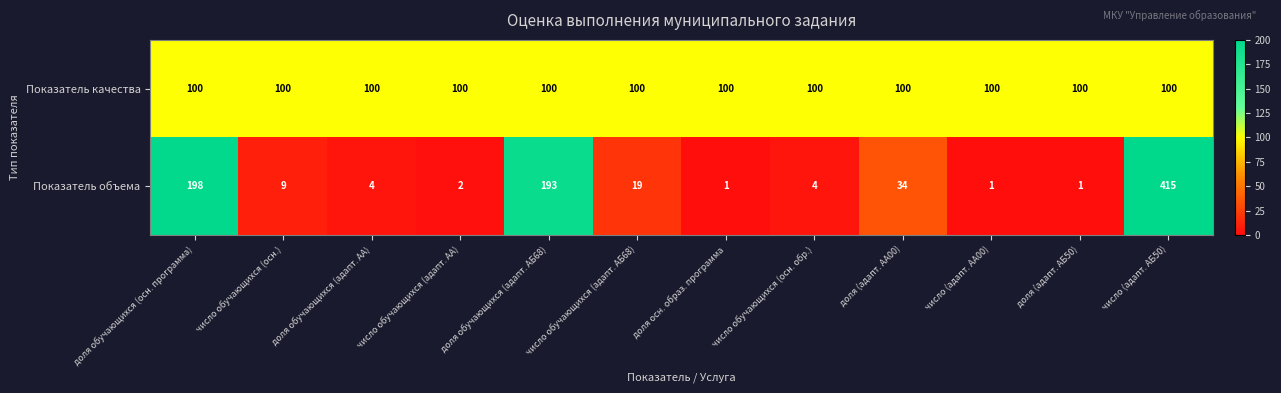

Where does the Показатель объема series first go above 9?

доля обучающихся (осн. программа)